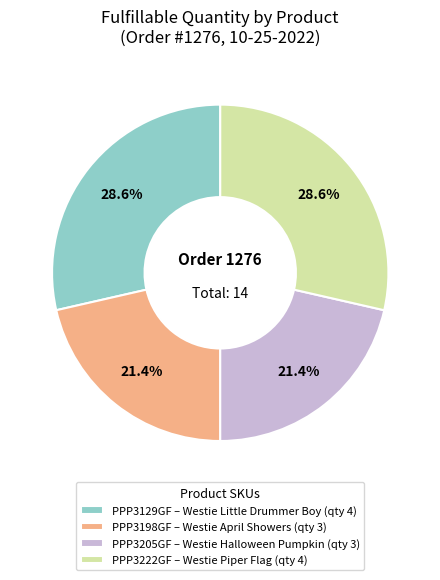

Is PPP3222GF – Westie Piper Flag (qty 4) the majority of the pie?

No